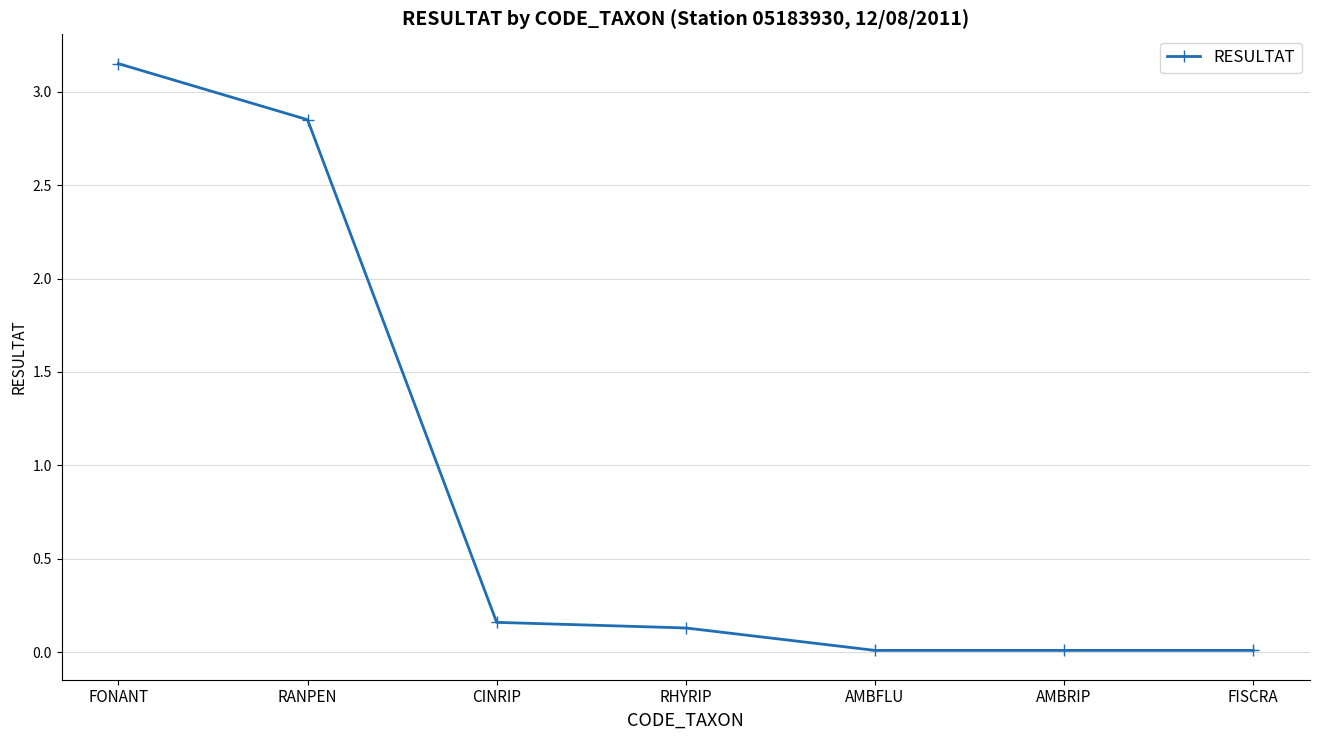

The value at AMBRIP is 0.0. True or false?

True